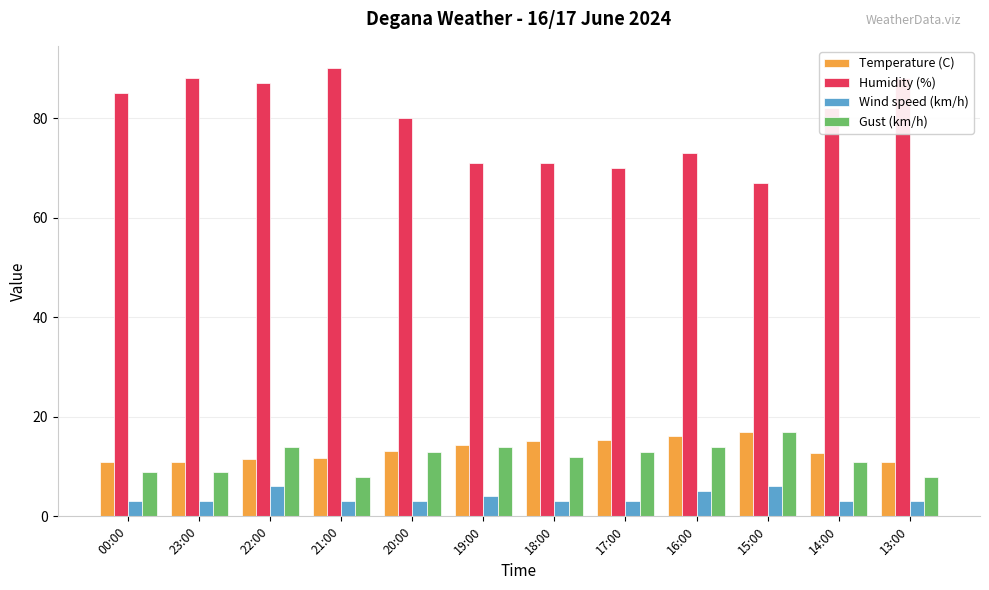

What is the spread (max minus min) of values at 15:00?

61.0